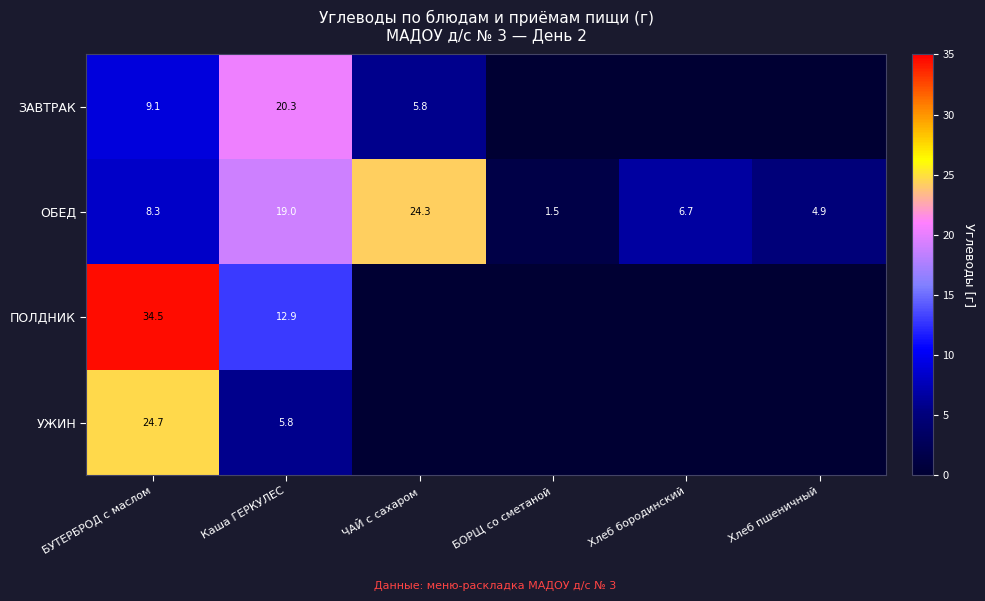

What is the total value across all series at Хлеб бородинский?

6.7